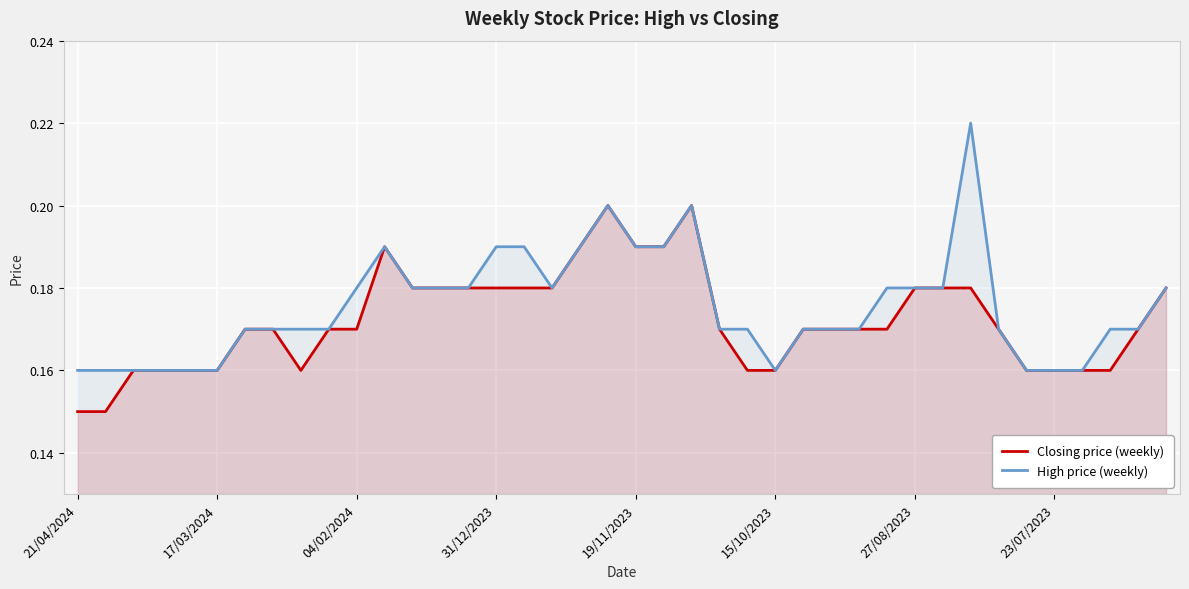

What is the sum of all Closing price (weekly) values?

6.9